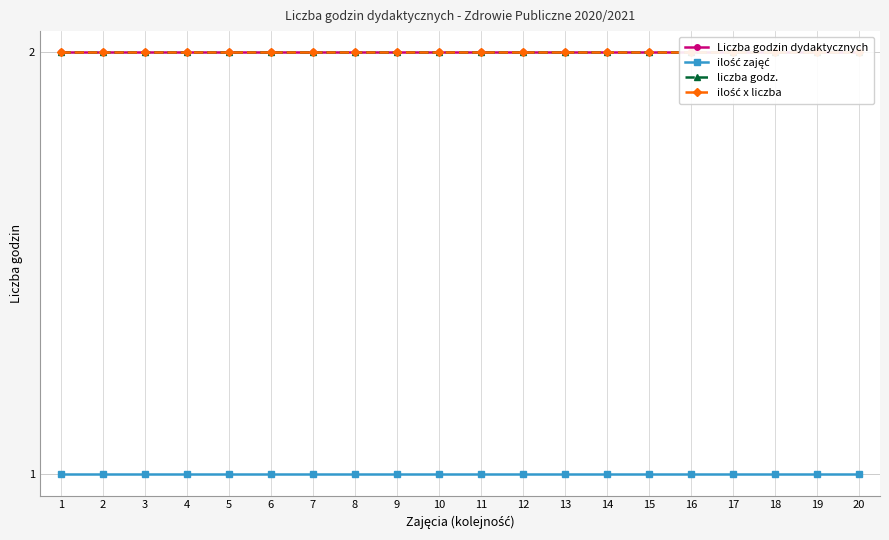

True or false: ilość x liczba and liczba godz. intersect in this chart.

False